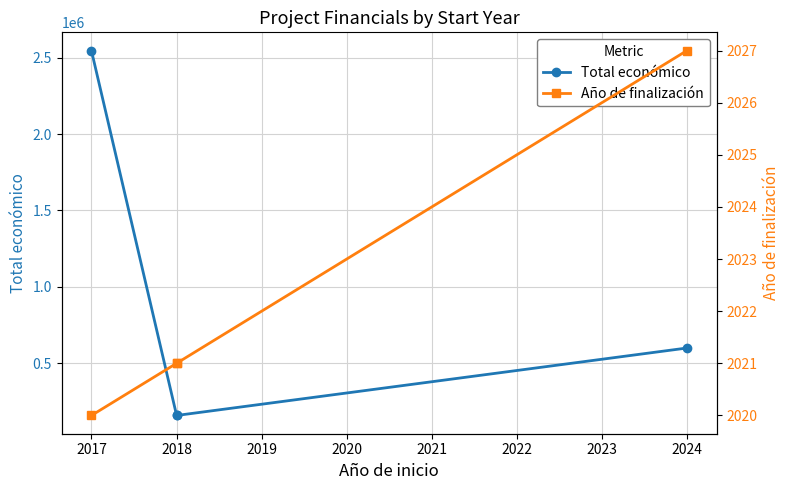

True or false: Año de finalización and Total económico intersect in this chart.

False